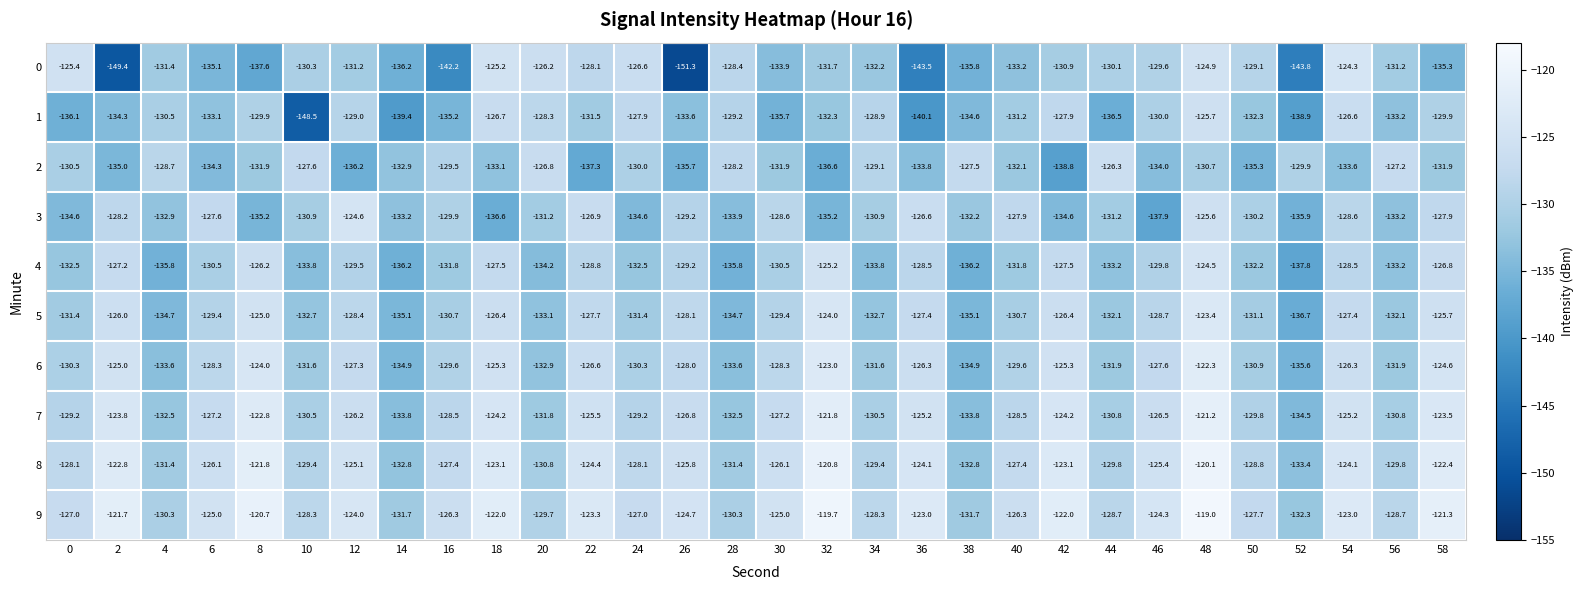

The 1 series shows -204.1 at 2. True or false?

False